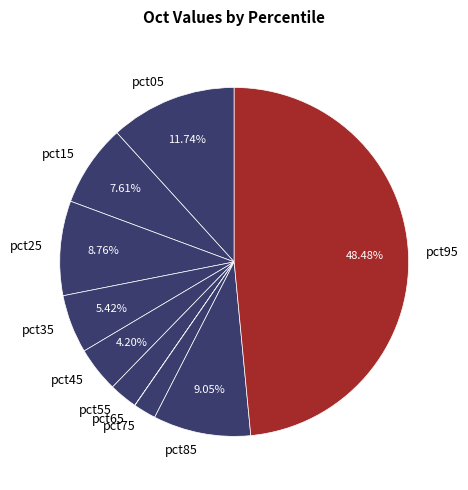

What percentage do pct85 and pct95 together represent?

57.5%